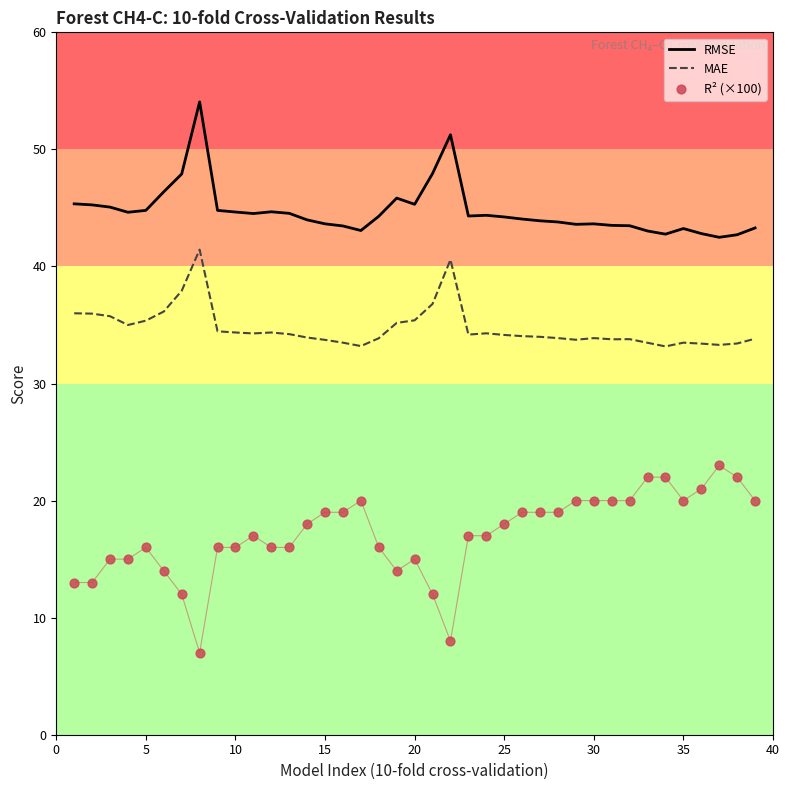

Which series has the largest Y range (max minus min)?

R² (×100)